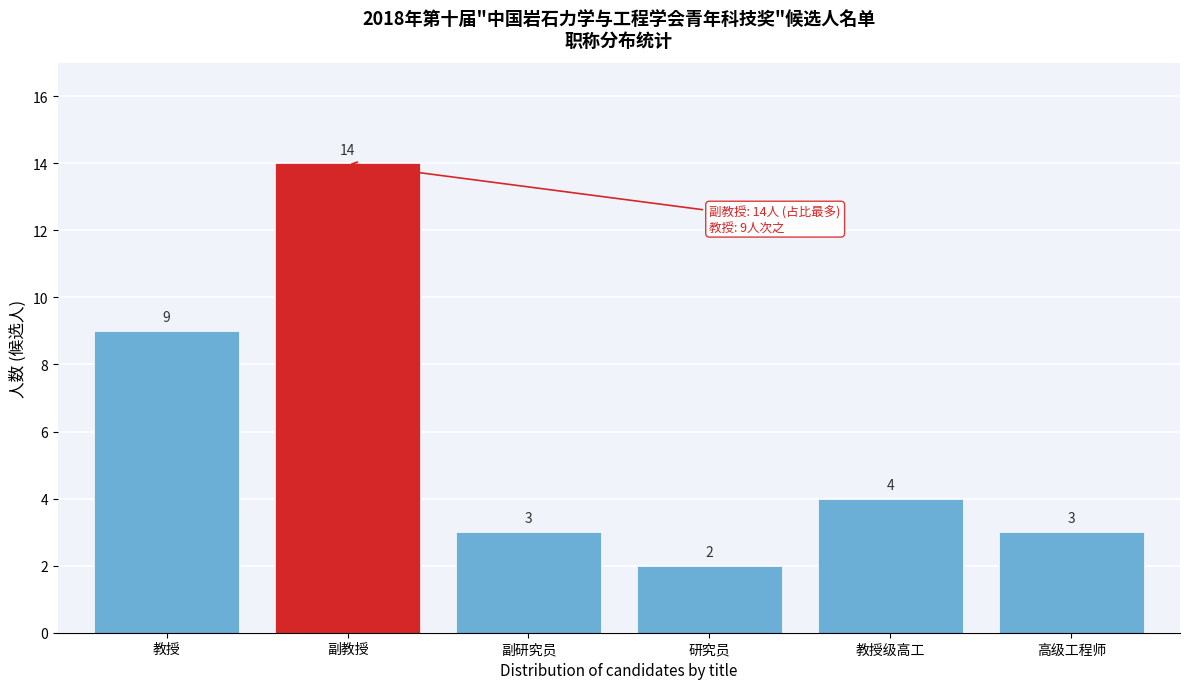

Reading left to right, list all the values displayed in this chart.

9	14	3	2	4	3